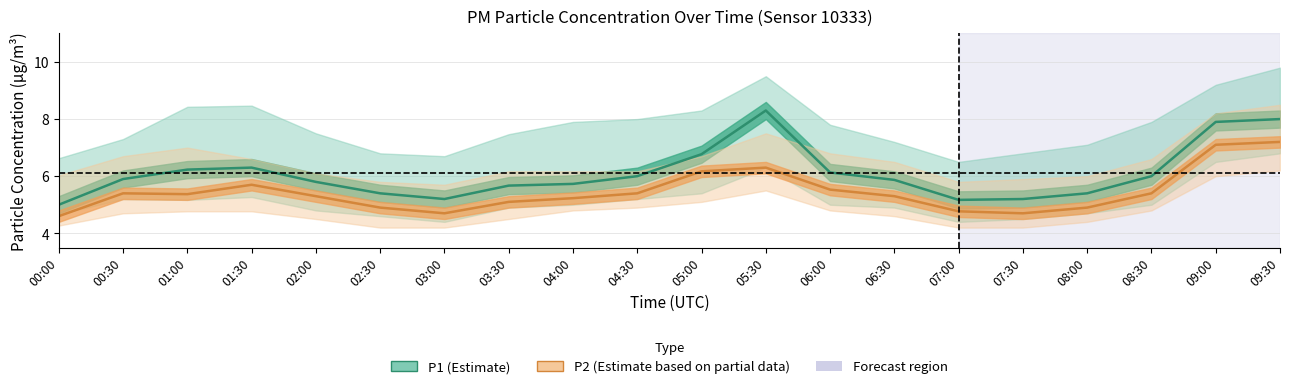

What is the difference between the P1 (Estimate) values at 01:30 and 04:00?

0.6